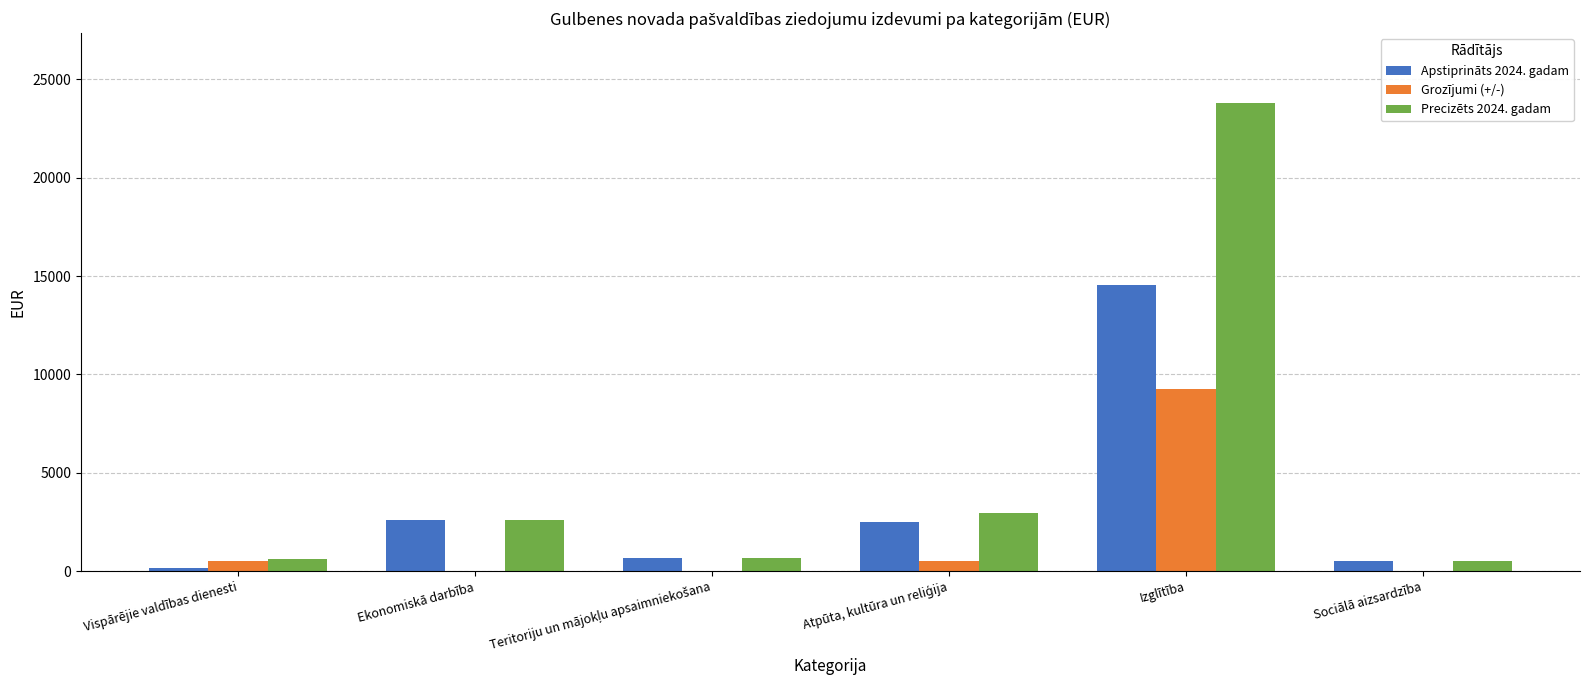

Which category has the highest value in the Grozījumi (+/-) series?

Izglītība